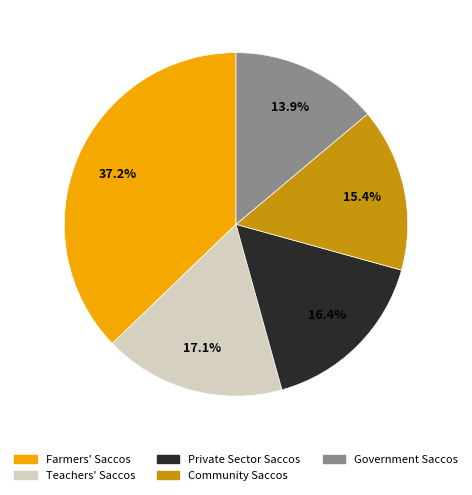

Which has a higher value, Government Saccos or Farmers' Saccos?

Farmers' Saccos